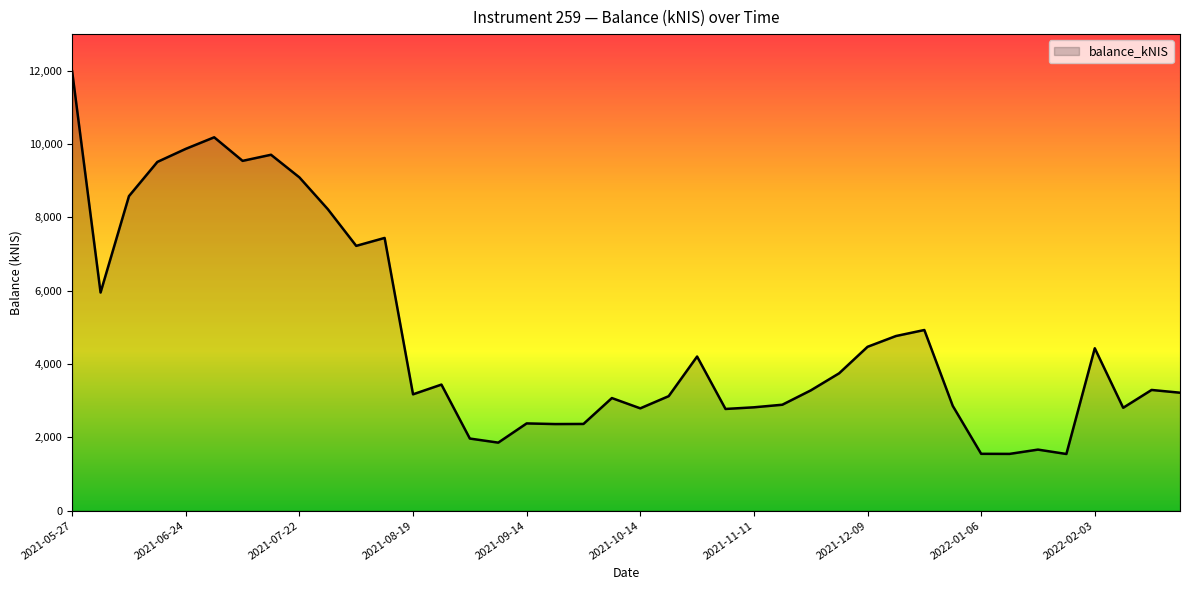

What is the difference between the maximum and minimum values?

10439.4